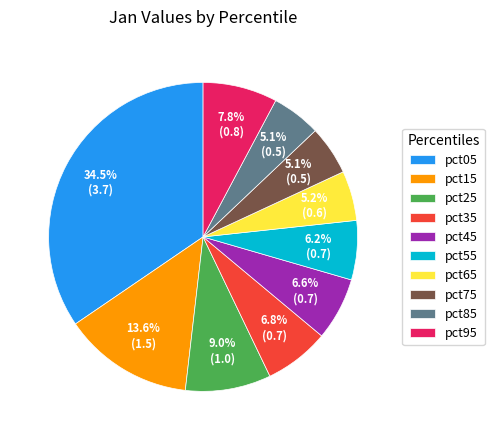

The pct45 slice represents 7% of the pie. True or false?

True